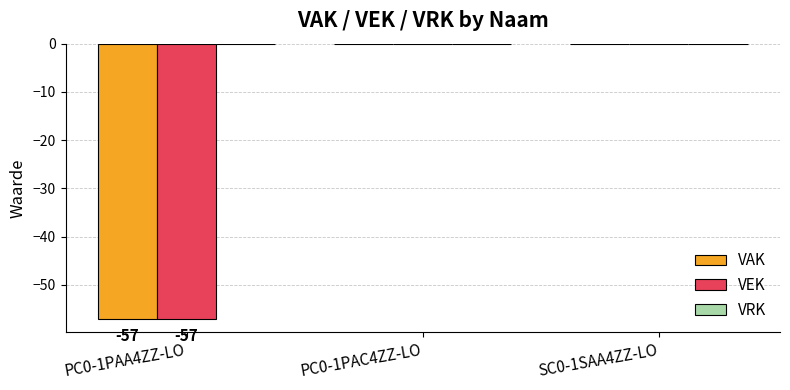

What is the total value across all series at PC0-1PAA4ZZ-LO?

-114